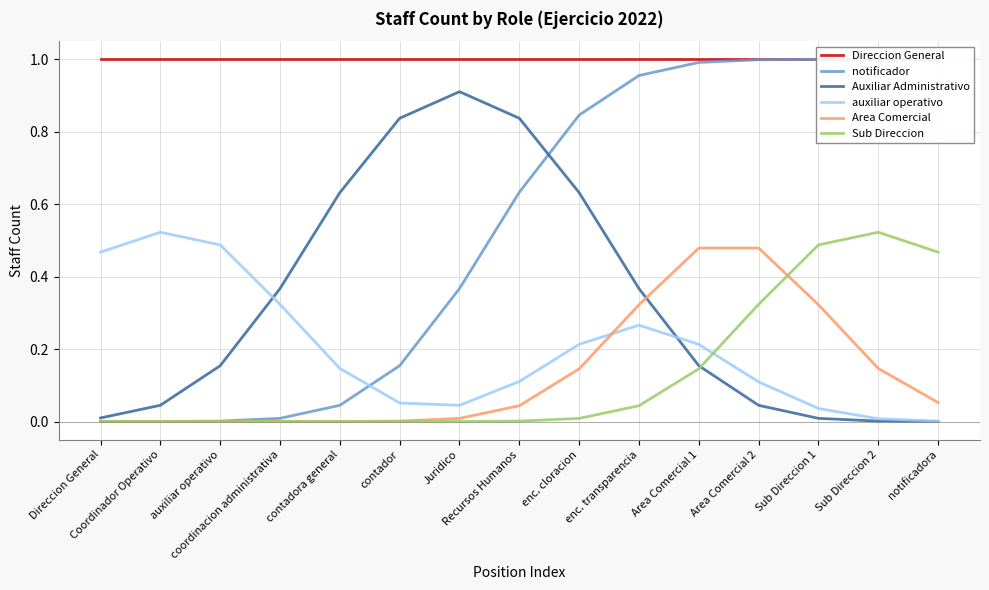

At which label is Sub Direccion closest to 0?

Direccion General